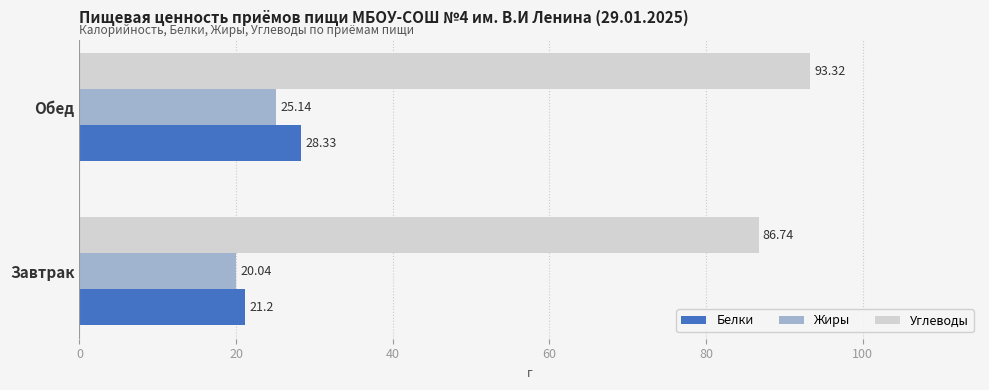

What are all the series names shown in the legend?

Белки, Жиры, Углеводы